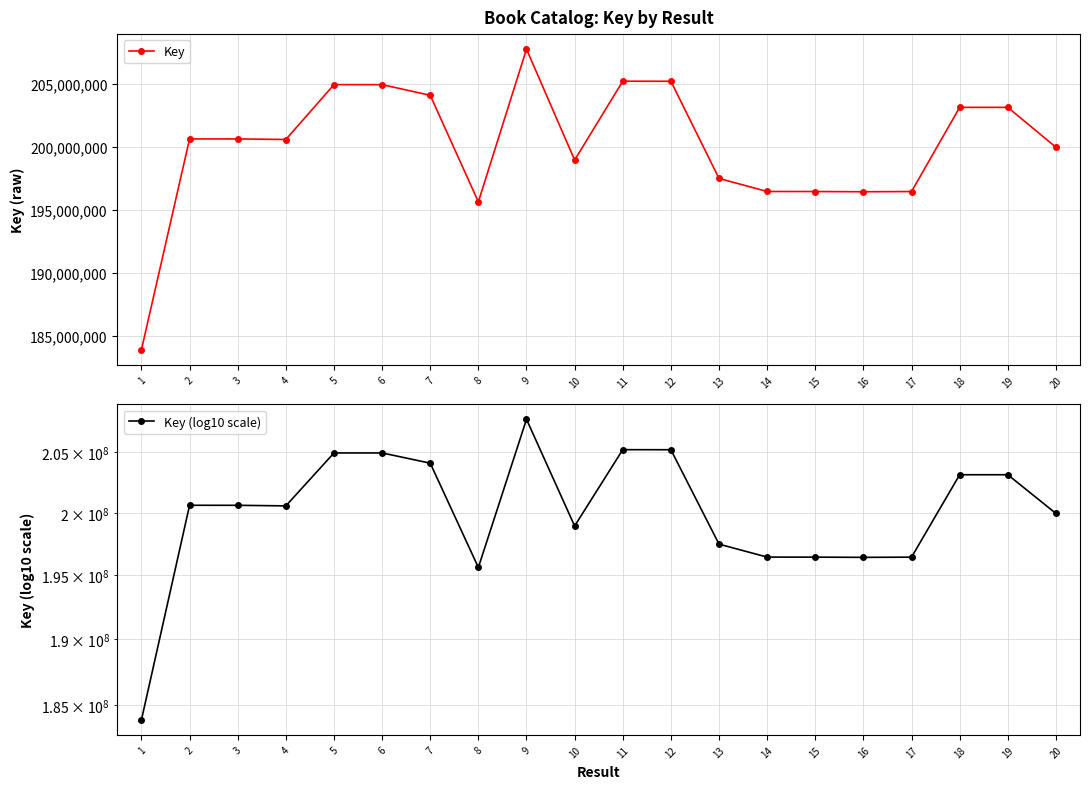

What is the minimum value shown in the chart?

183890232